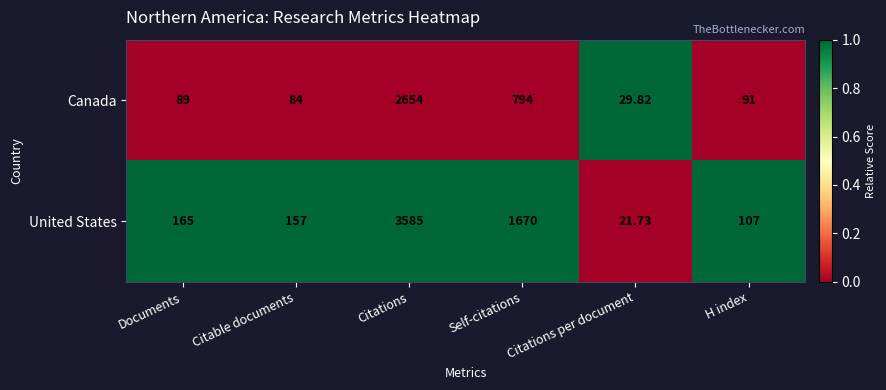

At which label does Canada first exceed 91?

Citations